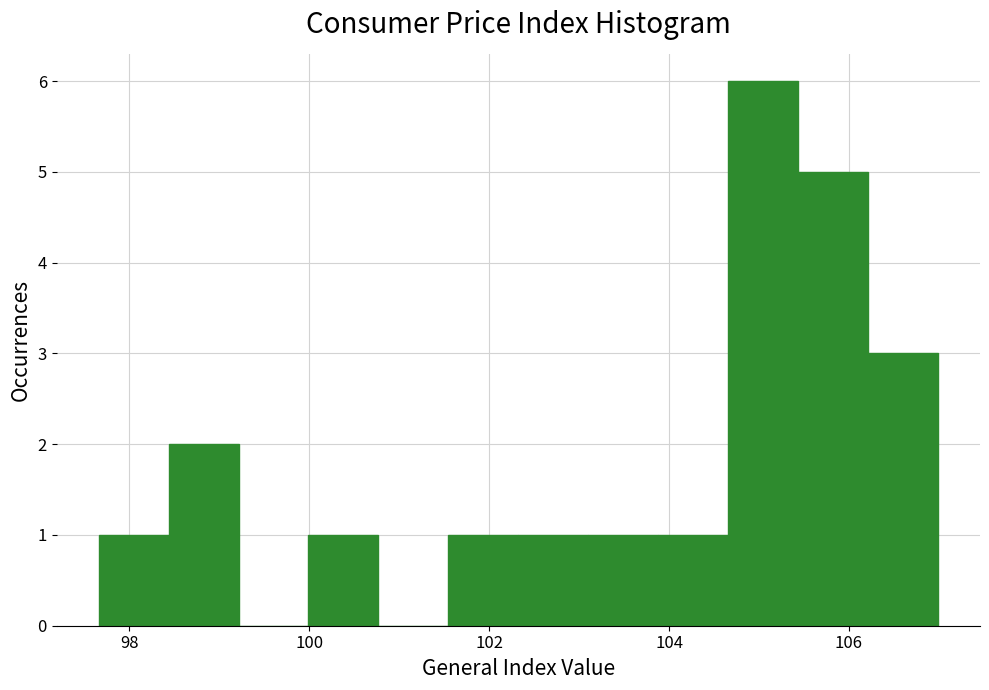

Read against the x-axis, roughly where is the centre of the tallest bar?

105.0